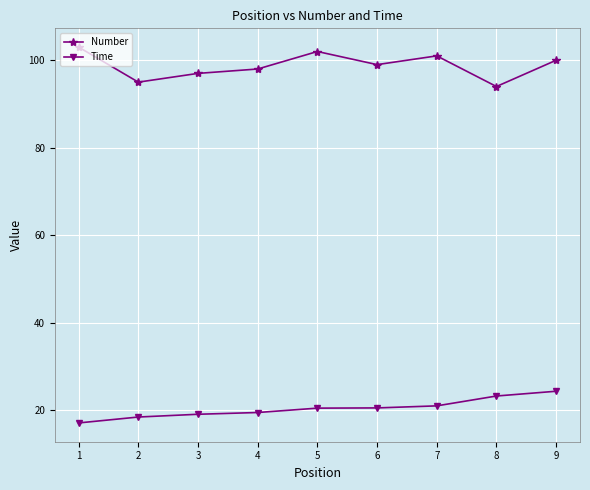

How many categories are shown in the chart?

9